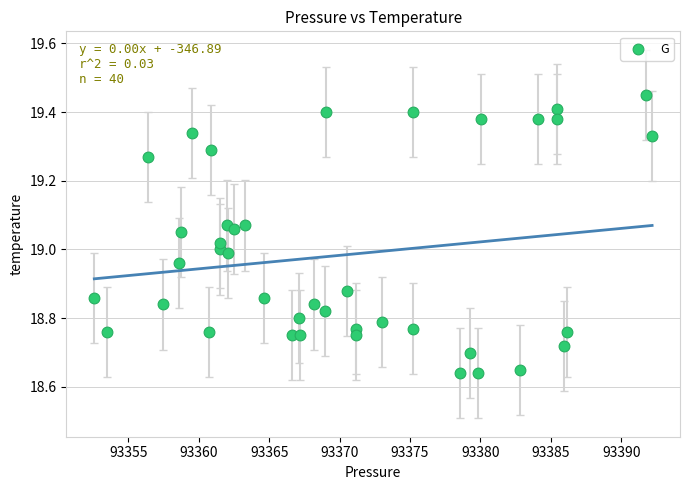

What is the range of Y values (max minus min)?

0.8